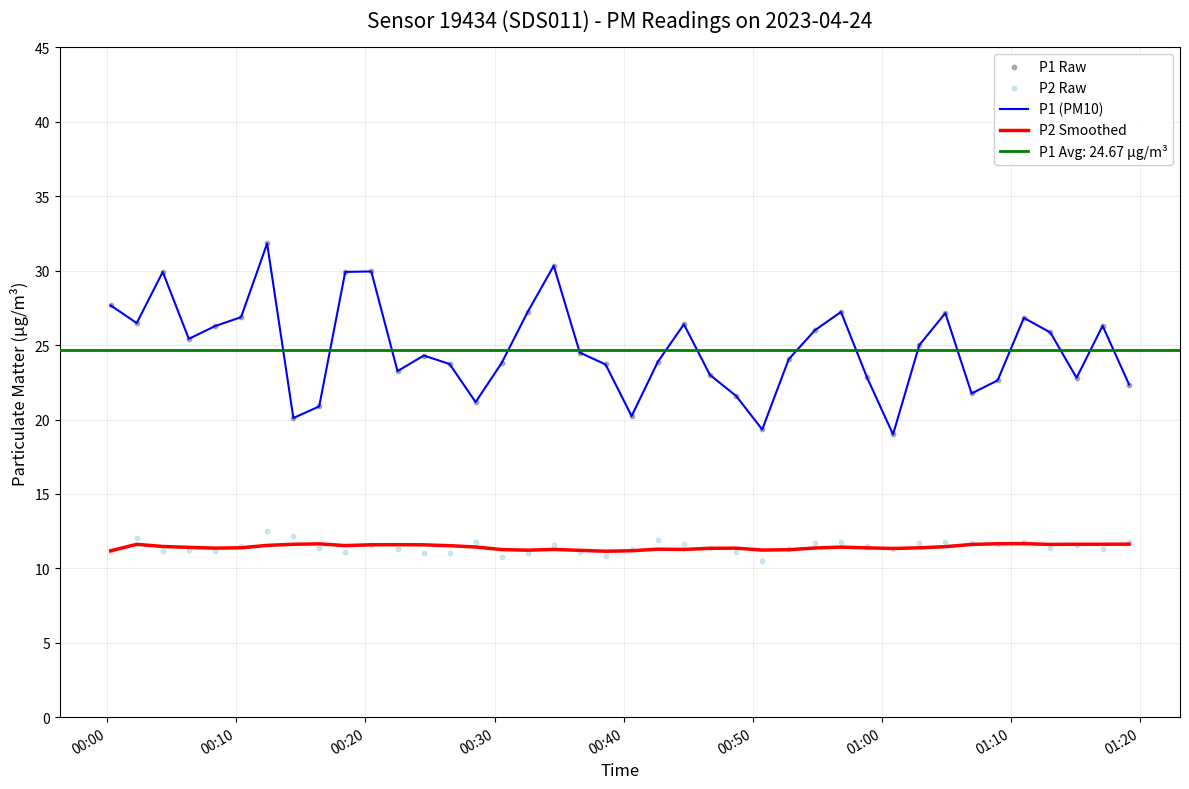

Which series contains the lowest Y value?

P2 Raw